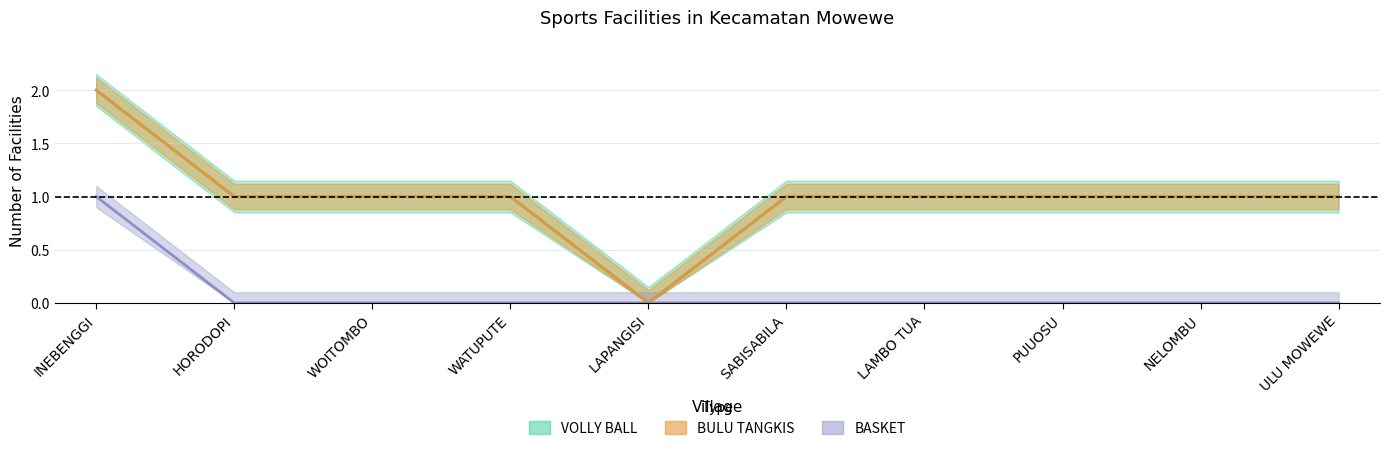

What is the label of the 4th point from the left?

WATUPUTE